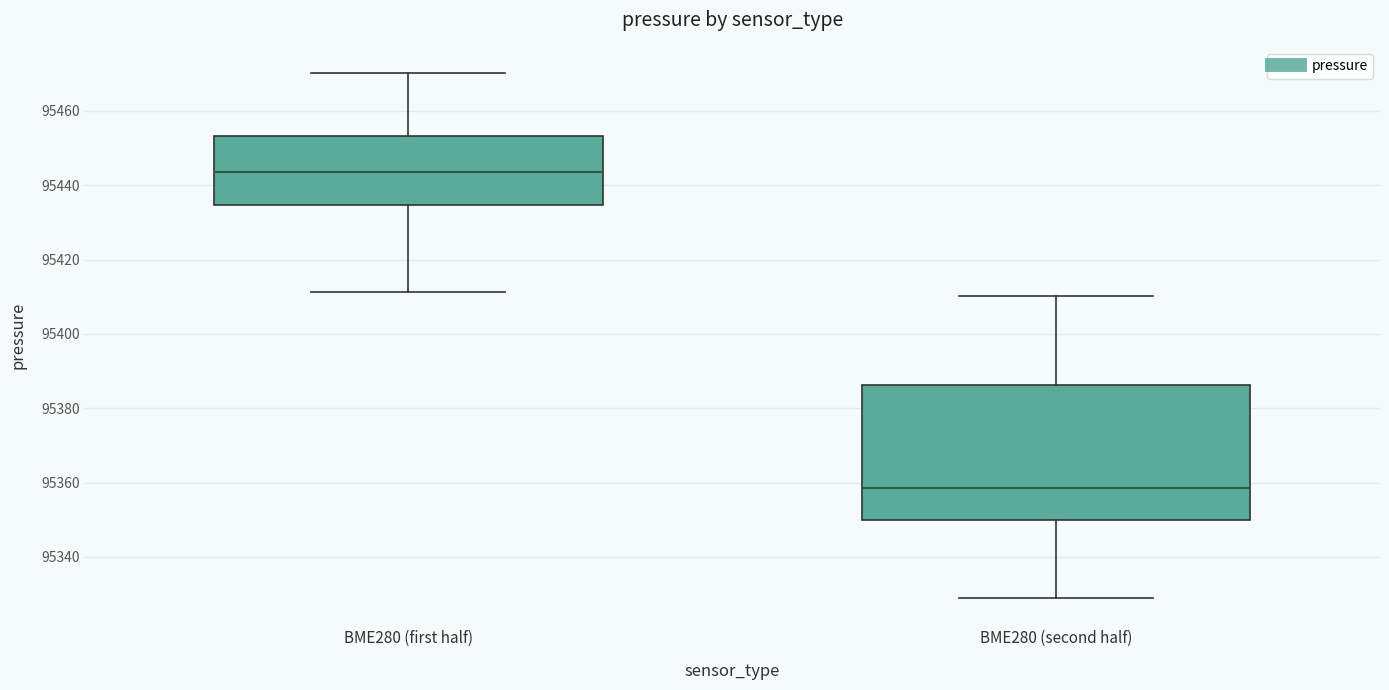

Where is the lower edge of the box for BME280 (first half) on the y-axis? The values are not printed on the chart, so give them approximately, as read against the axis.

95434